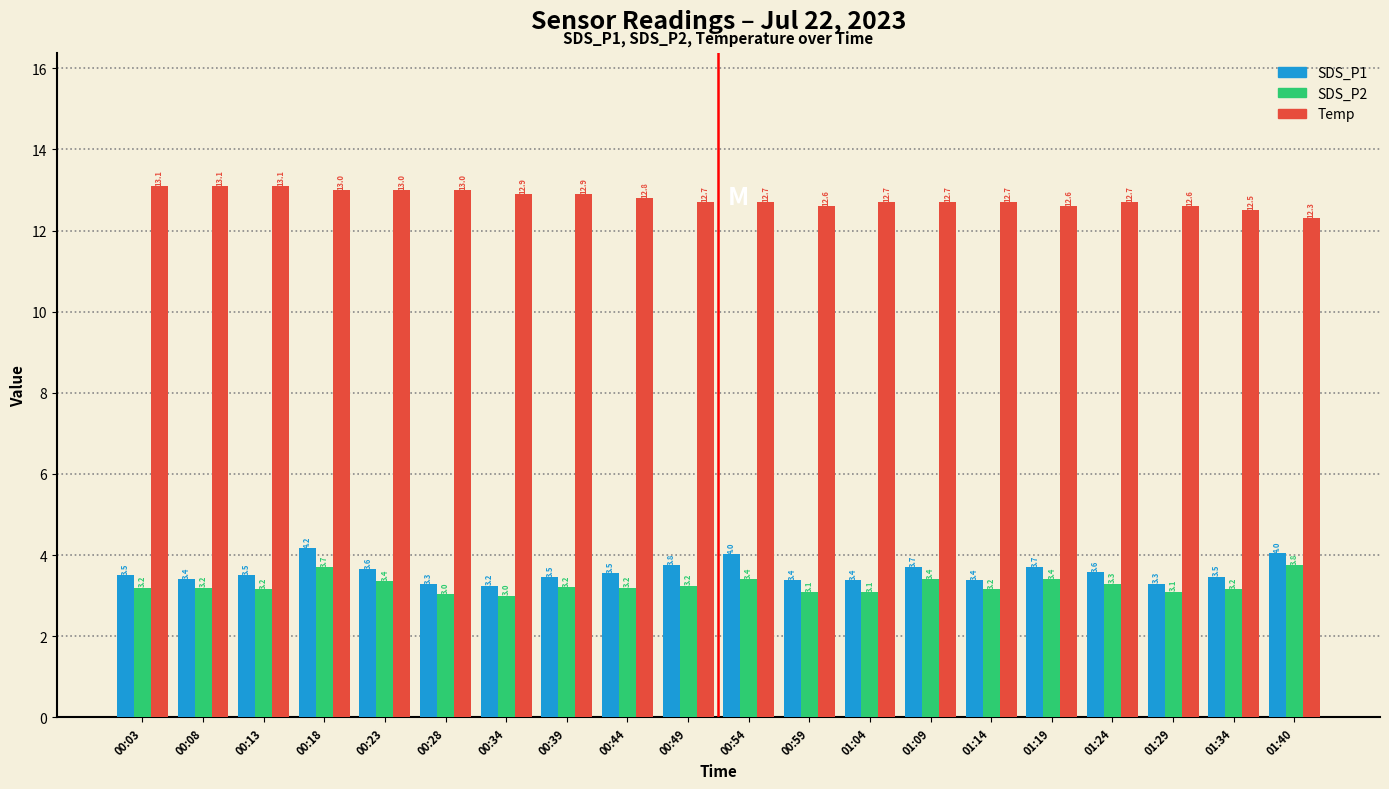

What is the sum of all Temp values?

255.7